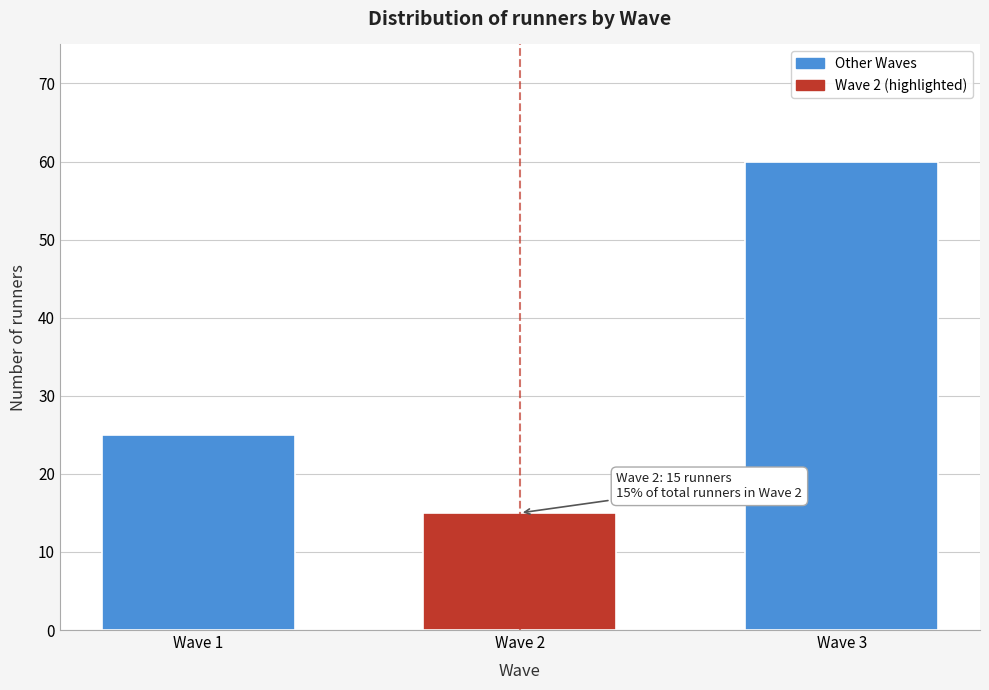

Reading left to right, transcribe all the data shown in this chart.

25	15	60